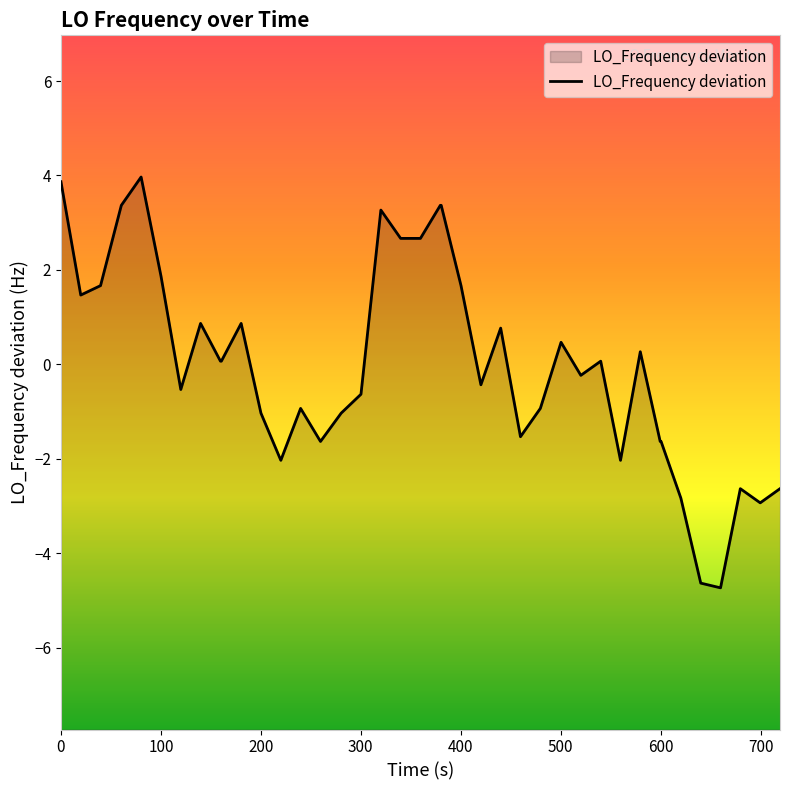

What is the maximum value shown in the chart?

4.0